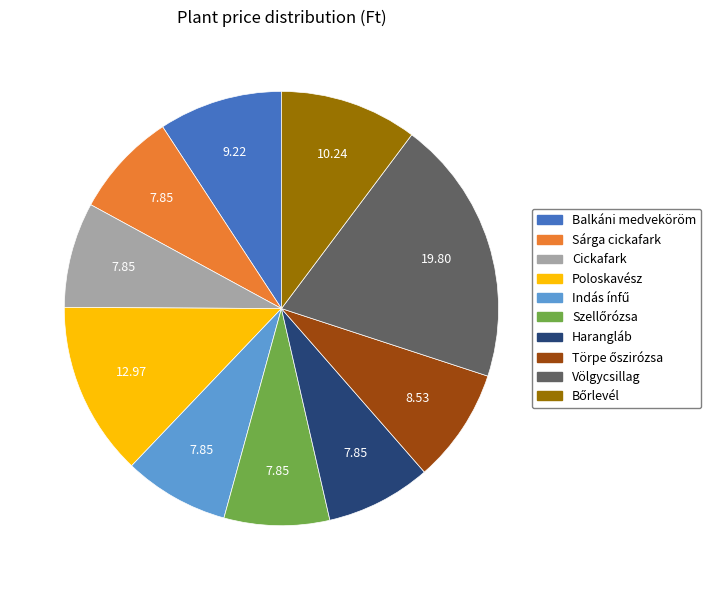

Is there a majority slice in this chart?

No